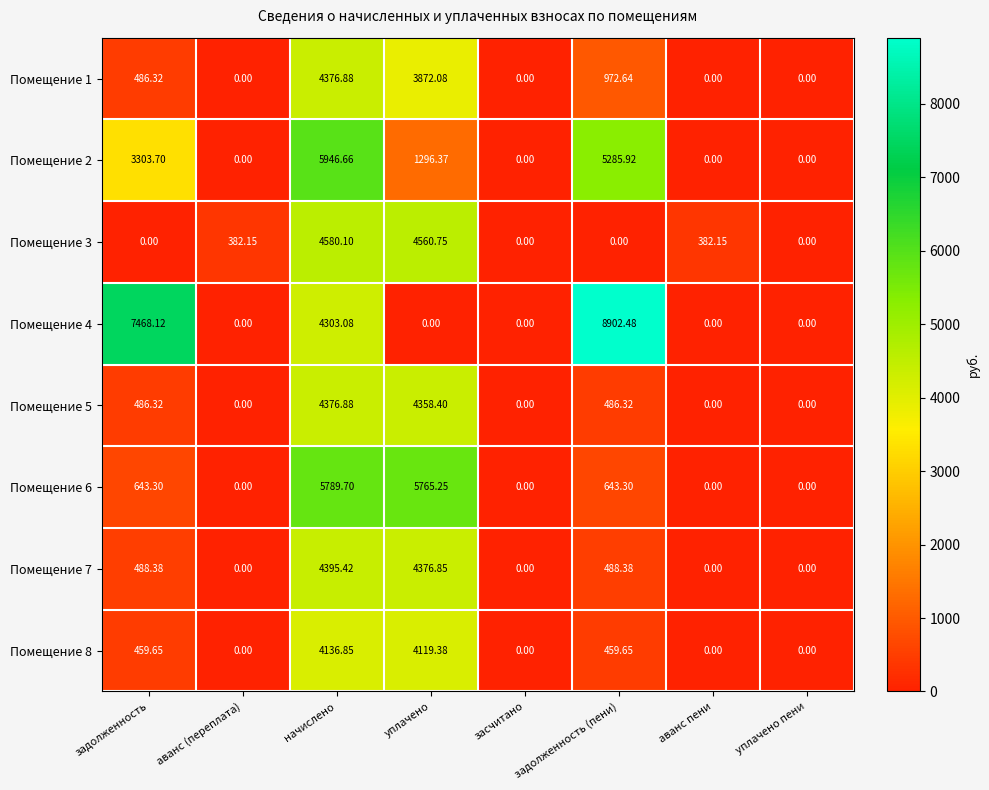

Which series has the widest spread of values?

Помещение 4